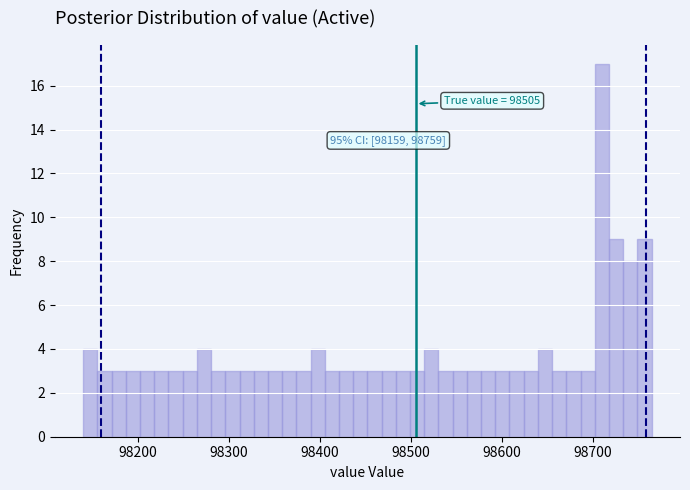

Read against the x-axis, roughly where is the centre of the tallest bar?

98710